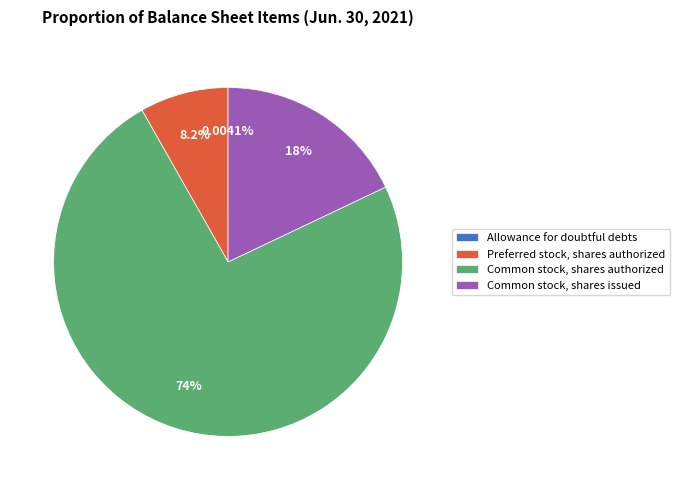

Which has a higher value, Common stock, shares issued or Preferred stock, shares authorized?

Common stock, shares issued